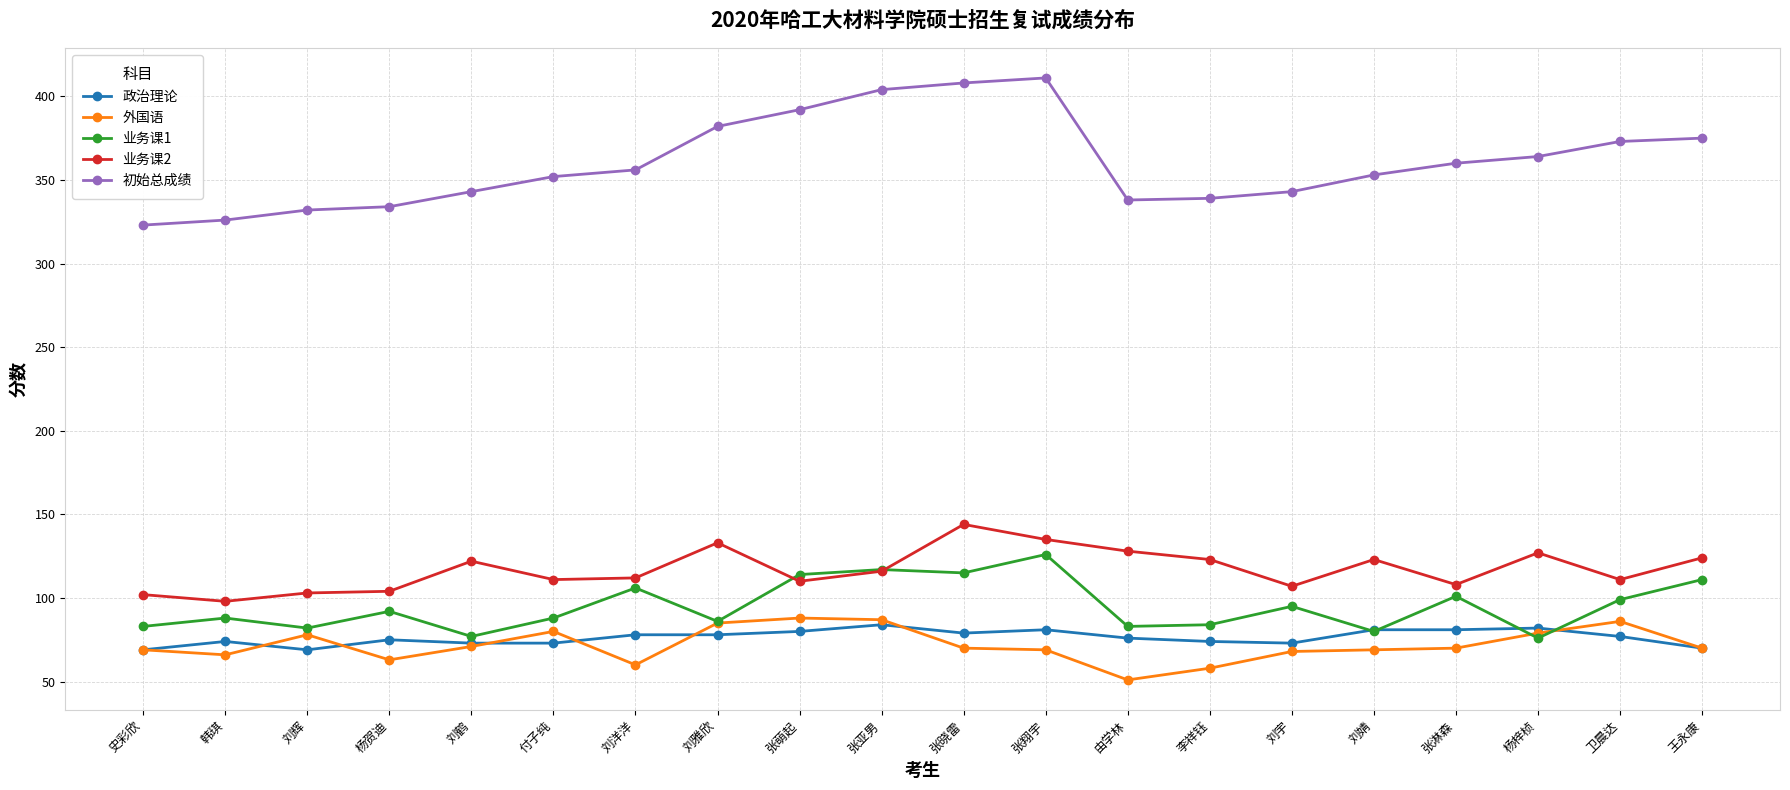

The value of 外国语 at 刘鹤 is 103. True or false?

False